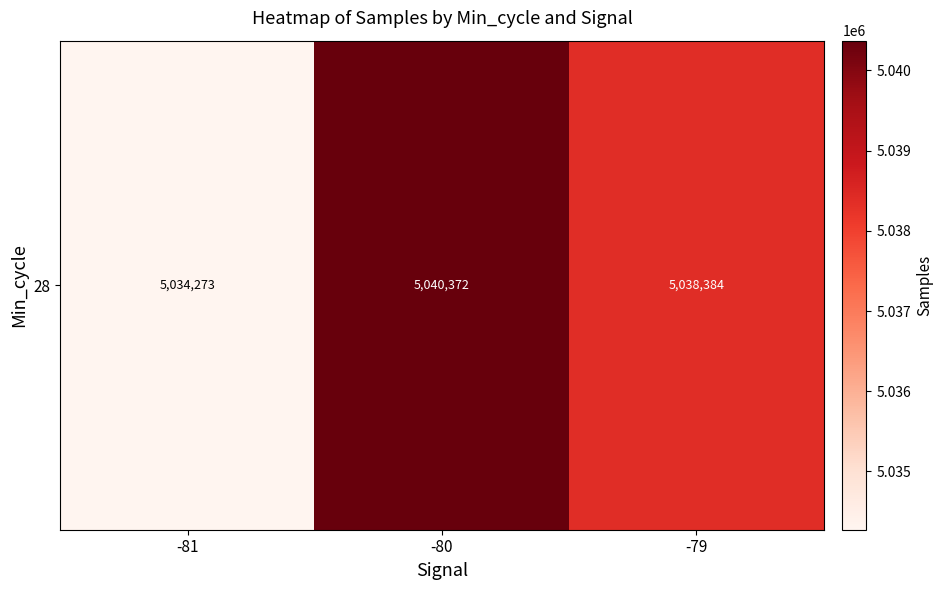

What is the difference between the maximum and minimum values?

6099